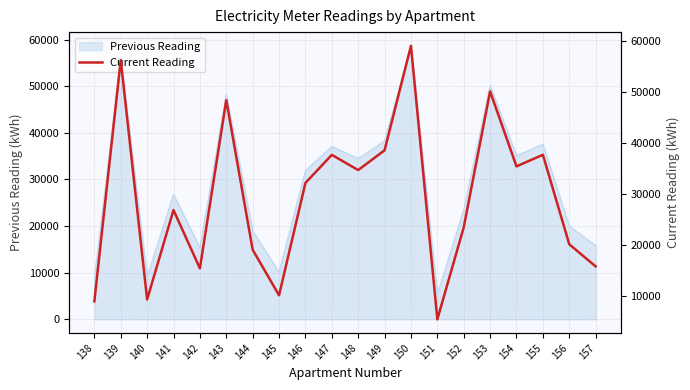

What is the average value?

29256